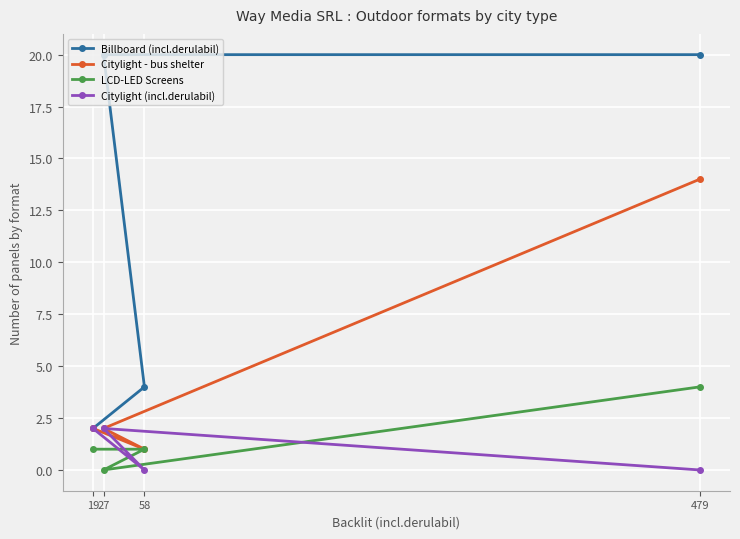

What is the difference between the highest and lowest values at 58?

4